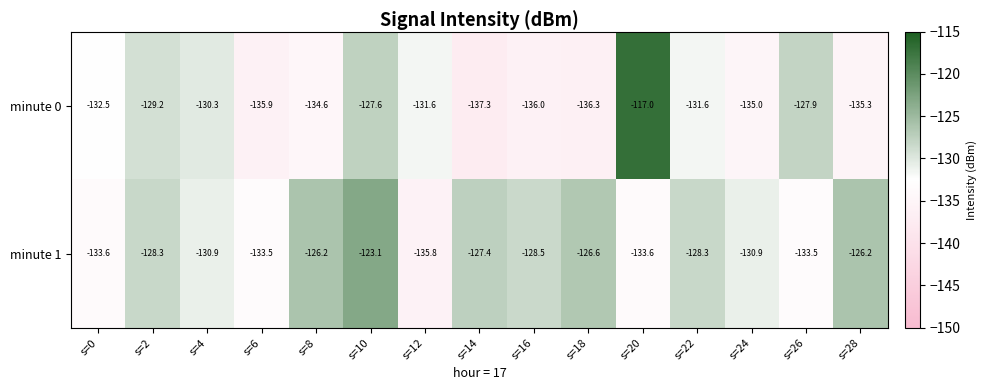

What is the smallest value displayed?

-137.3